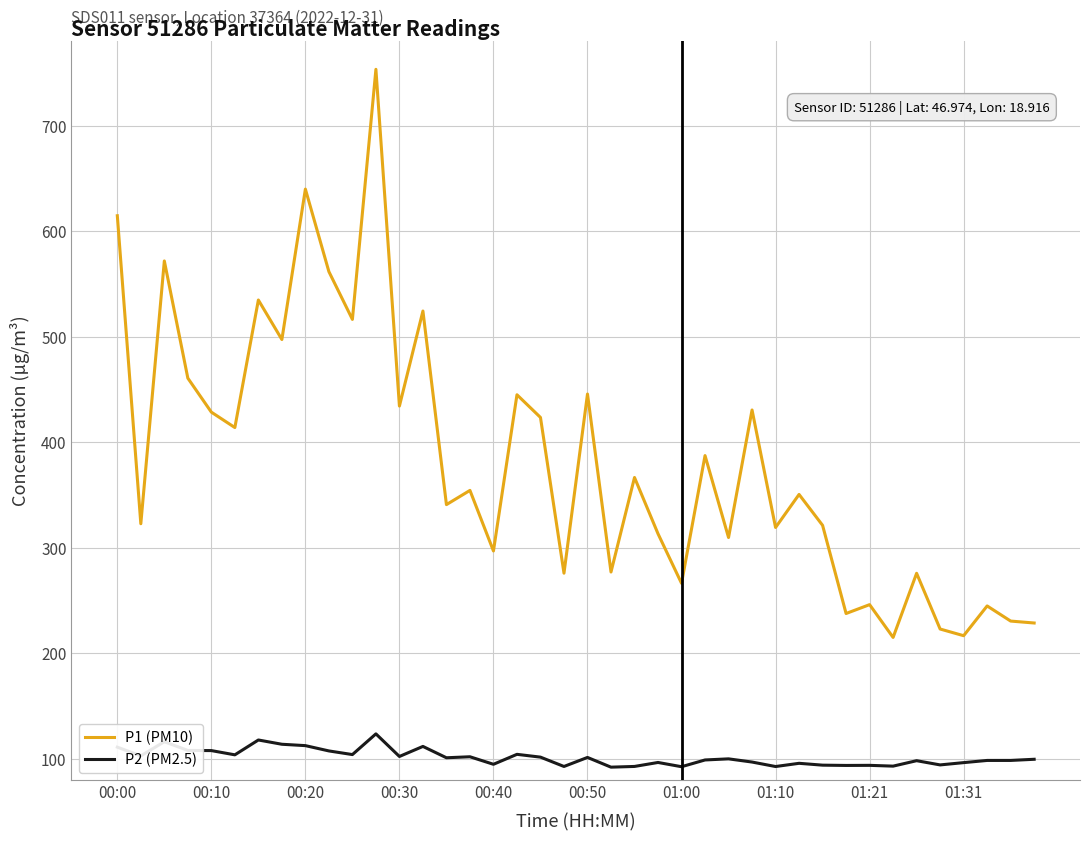

Rank the series by their average value, from highest to lowest.

P1 (PM10), P2 (PM2.5)